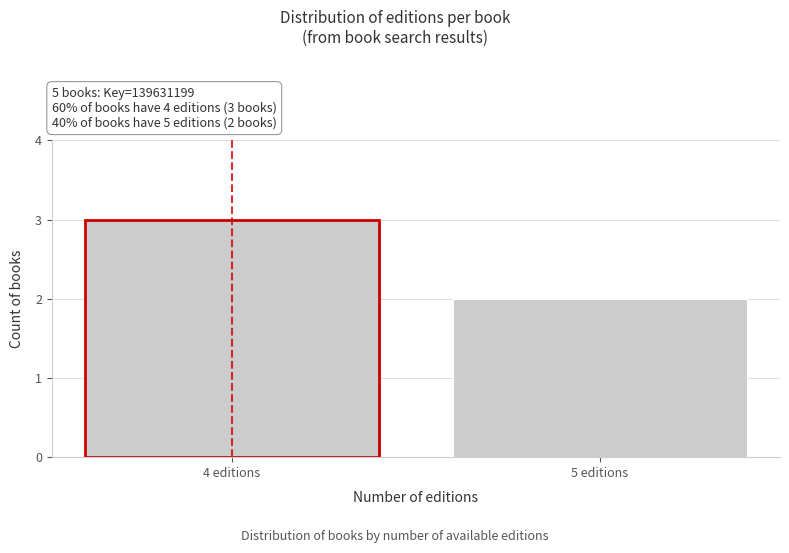

Reading left to right, list all the values displayed in this chart.

4 editions=3	5 editions=2